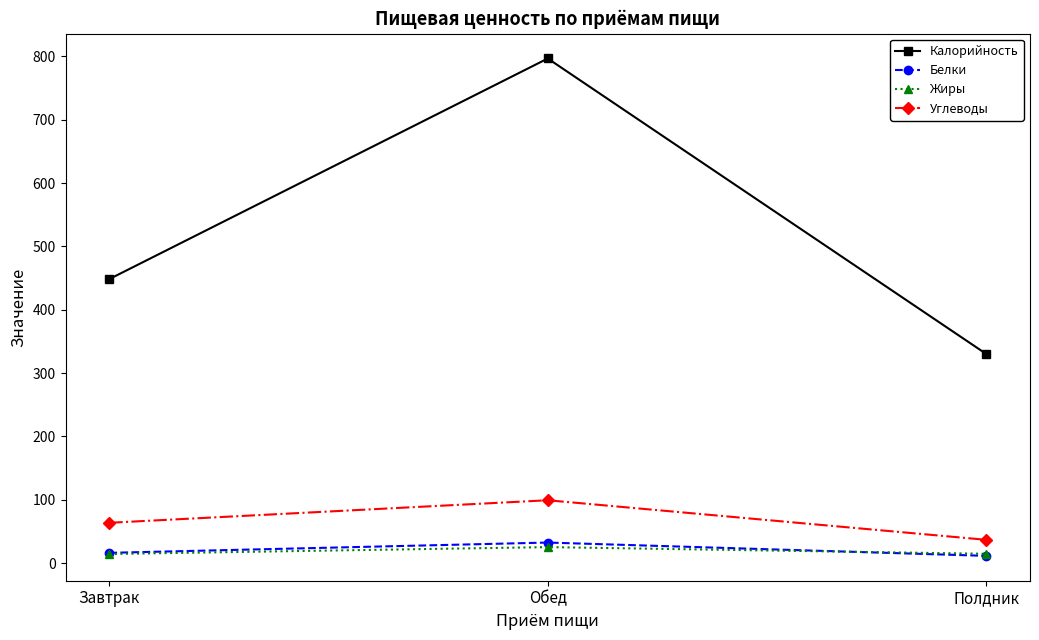

Where does the Углеводы series first go above 63?

Завтрак